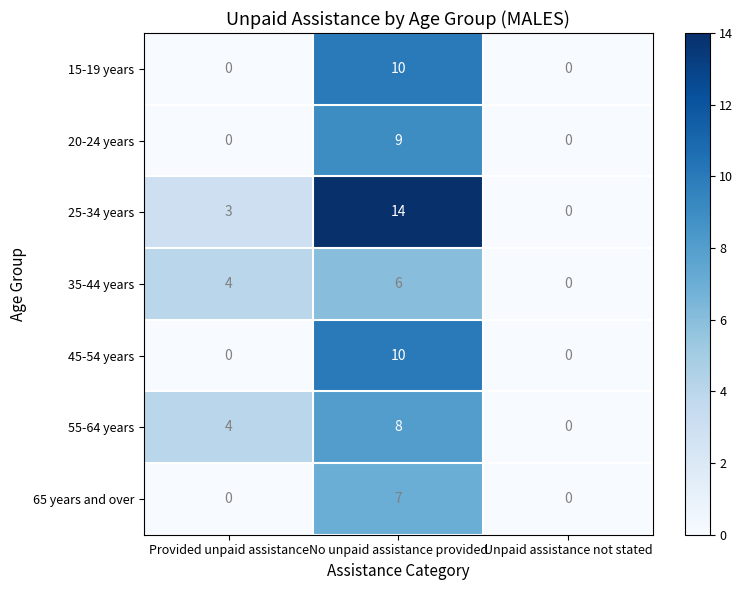

Which series has the largest total across all categories?

25-34 years